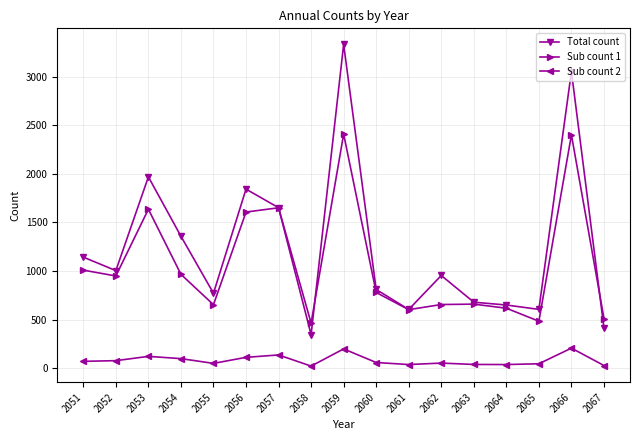

True or false: Total count and Sub count 2 cross at least once.

False